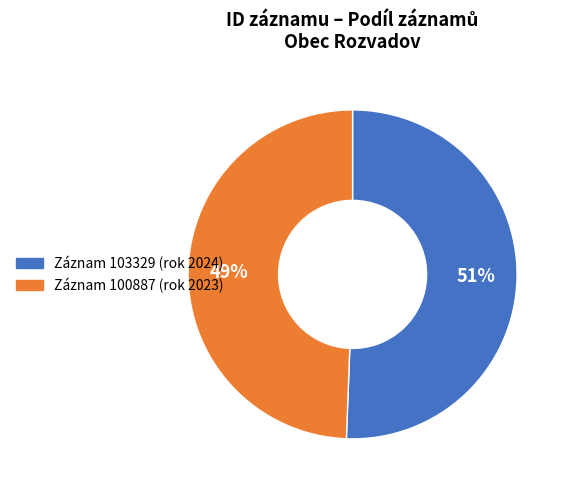

To the nearest percent, what is the average slice percentage?

50%